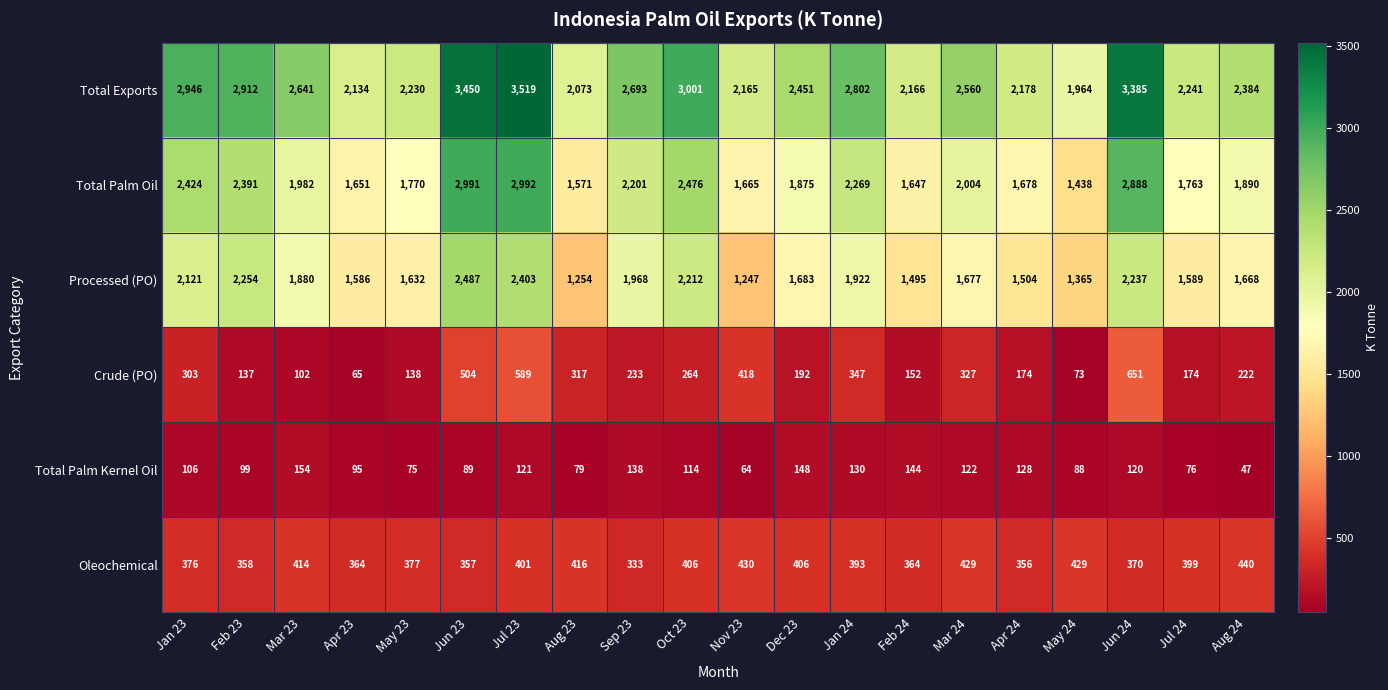

What is the difference between the highest and lowest values at Aug 23?

1994